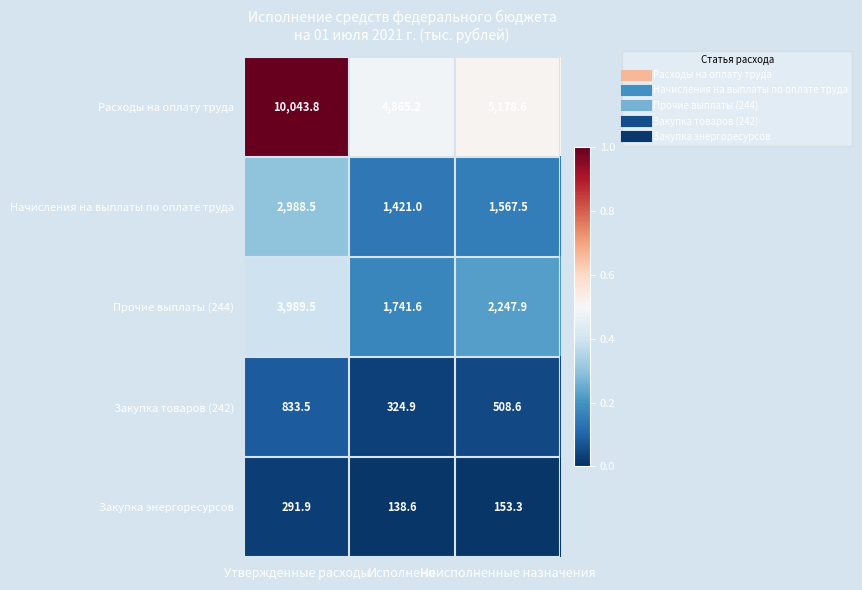

Is the value of Прочие выплаты (244) at Утвержденные расходы greater than the value of Закупка энергоресурсов at Неисполненные назначения?

Yes